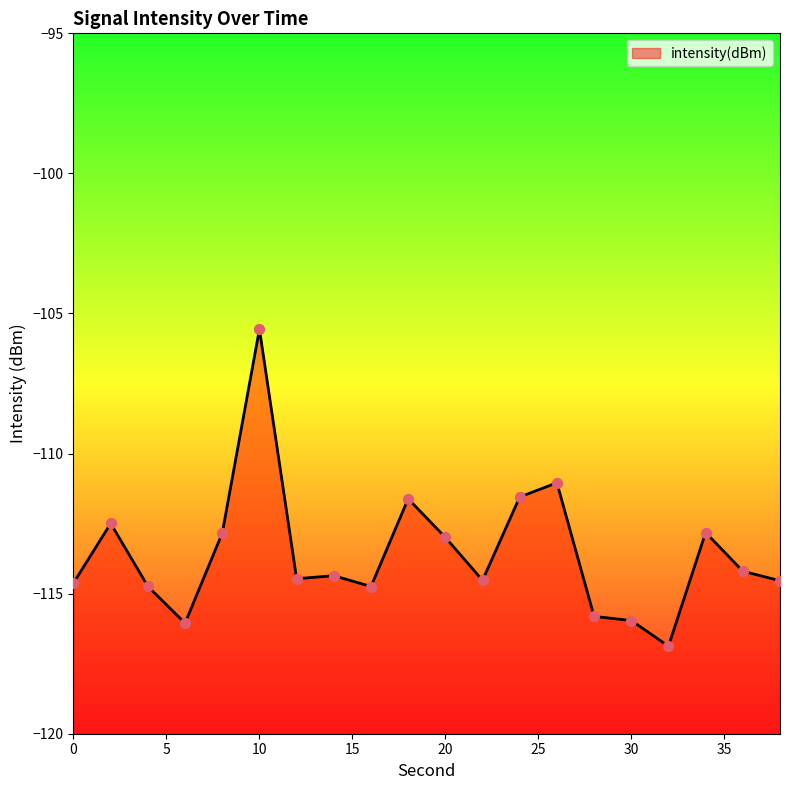

Which has a higher value, 16 or 8?

8